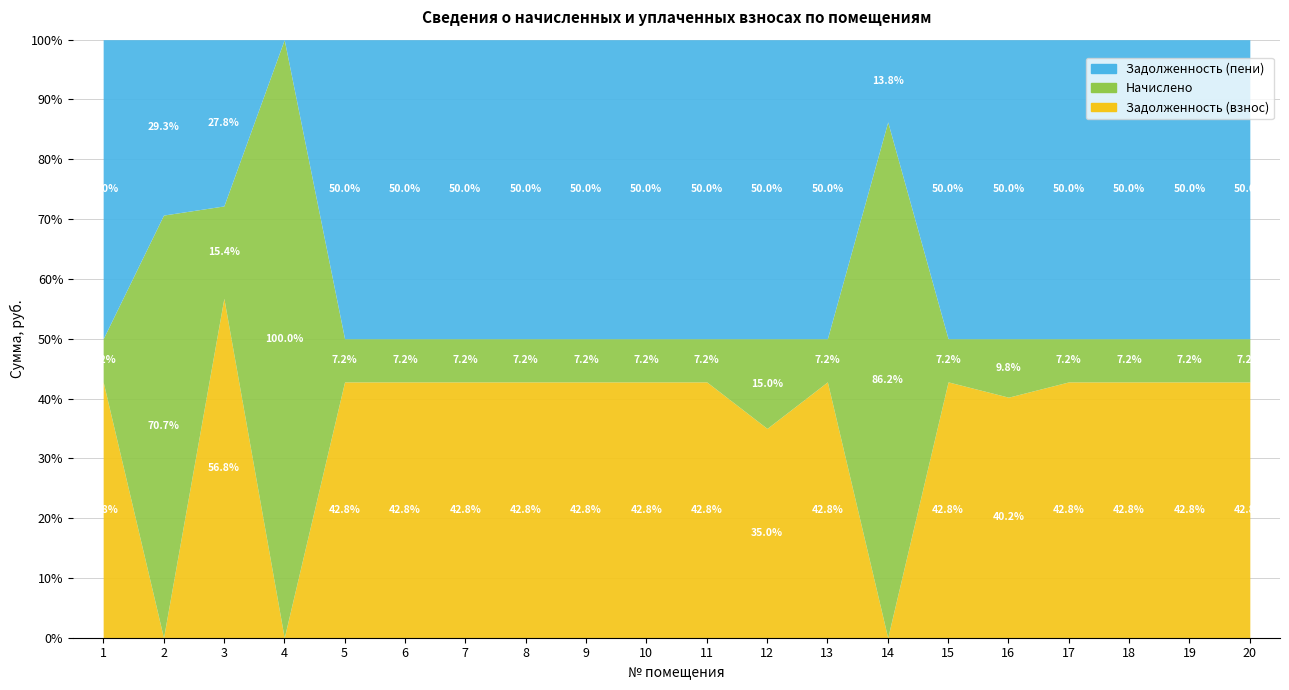

Which series changed the most between 17 and 18?

Задолженность (пени)